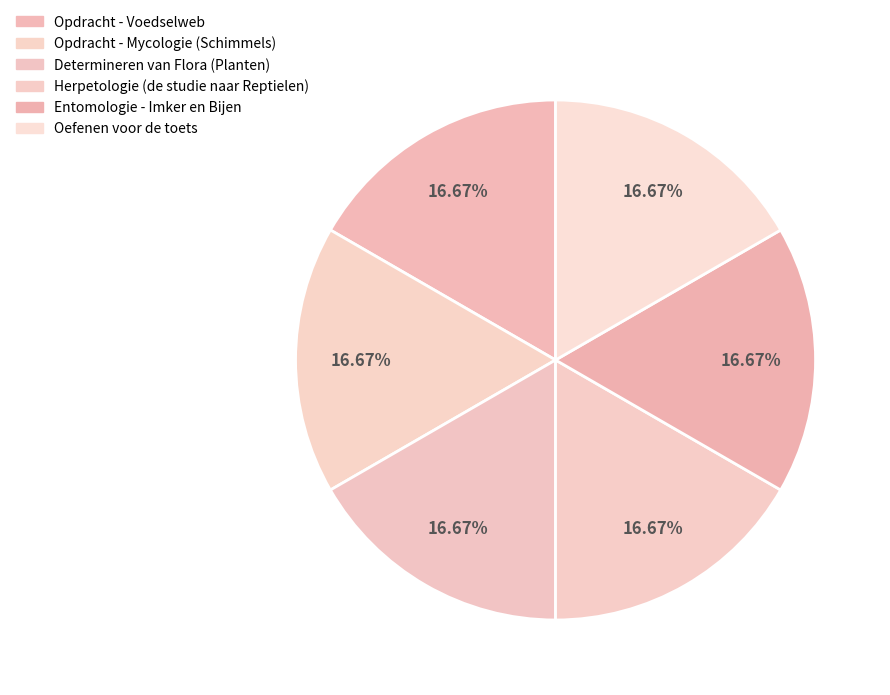

What is the largest slice in the pie chart?

Oefenen voor de toets